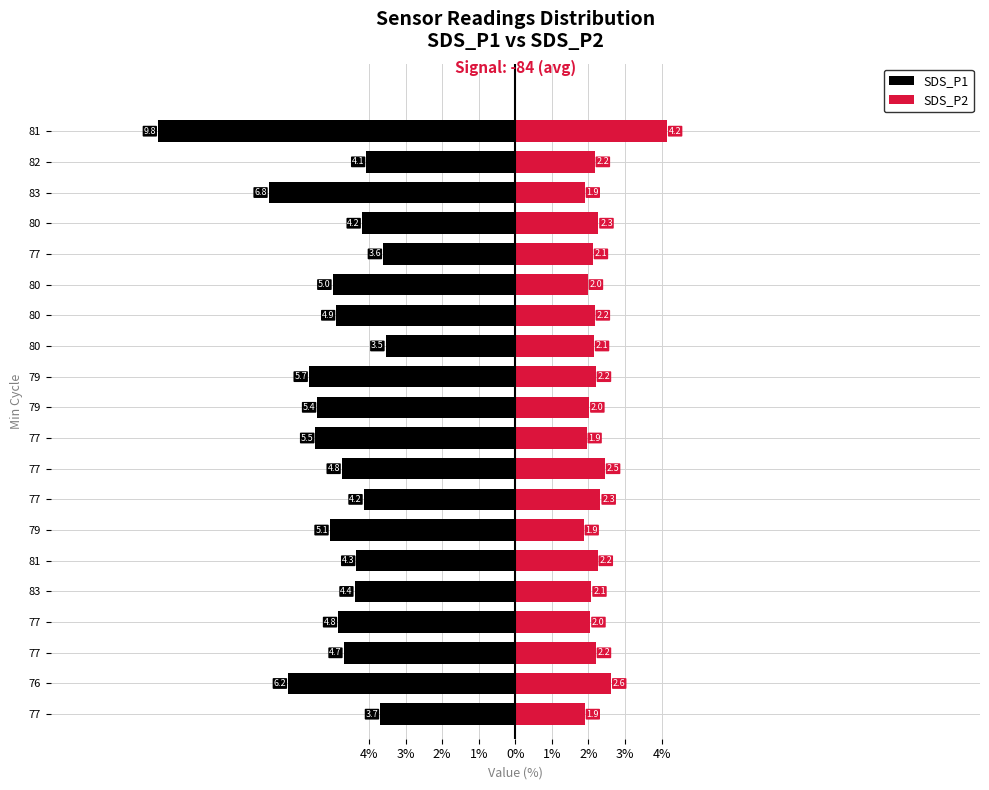

What is the difference between the highest and lowest values at 80?

5.7